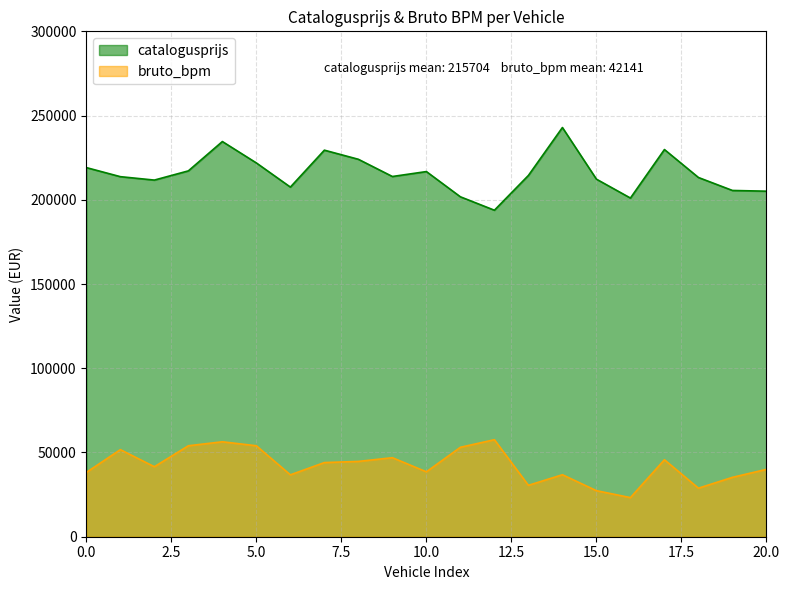

Which series has the widest spread of values?

catalogusprijs